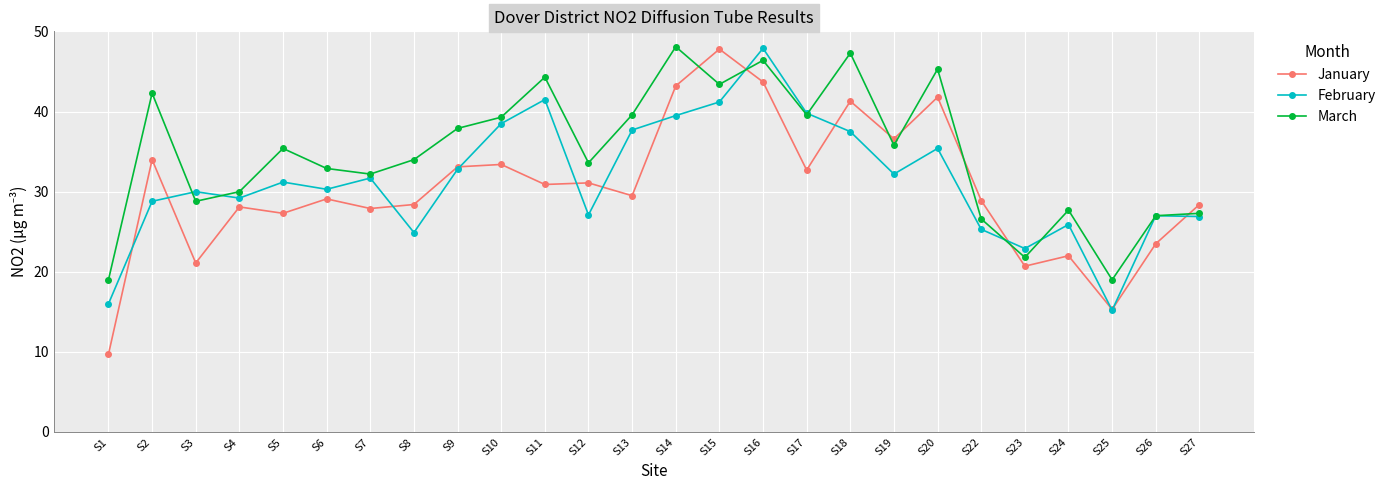

What is the difference between the highest and lowest values at S22?

3.6